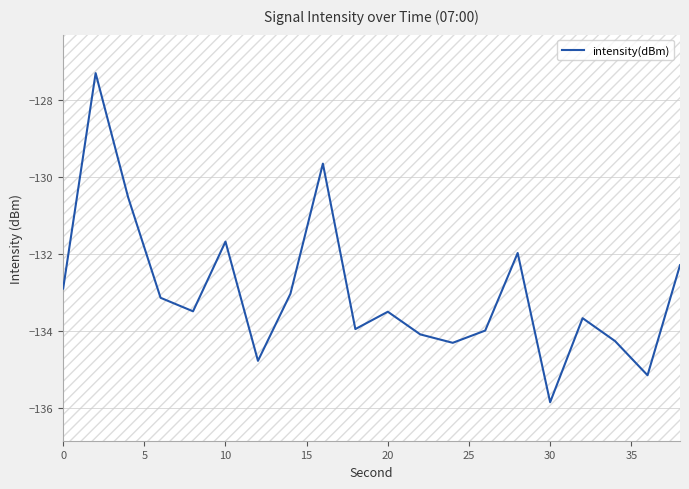

Is it true that intensity(dBm) equals -131.7 at 10?

True